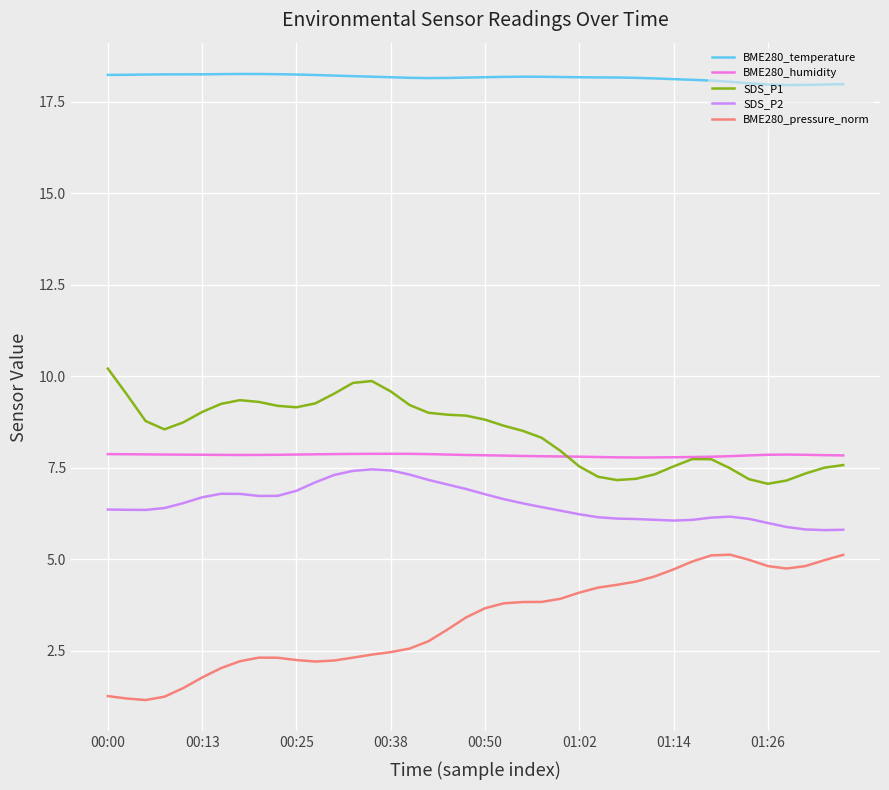

What is the difference between the maximum and second lowest values in the SDS_P2 series?

1.7